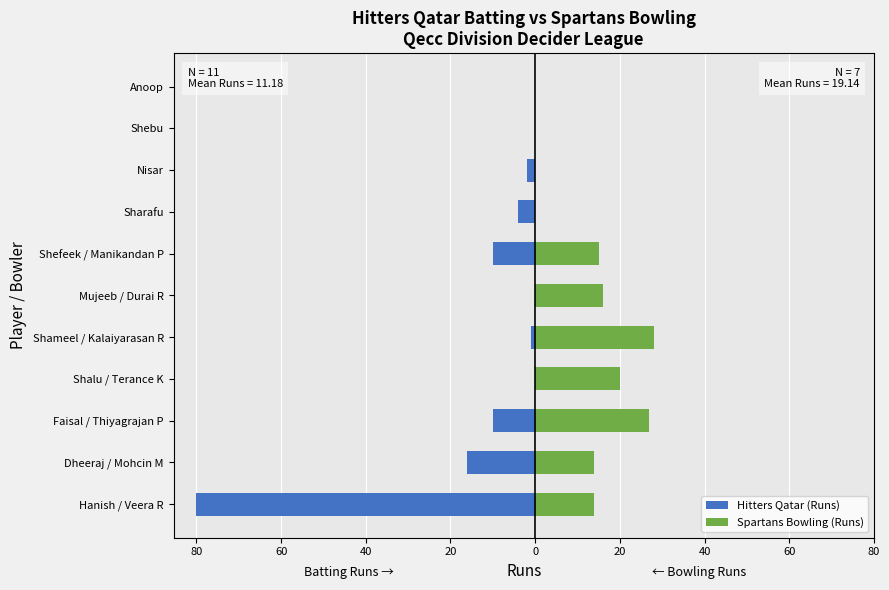

What is the difference between the maximum and second lowest values?

16